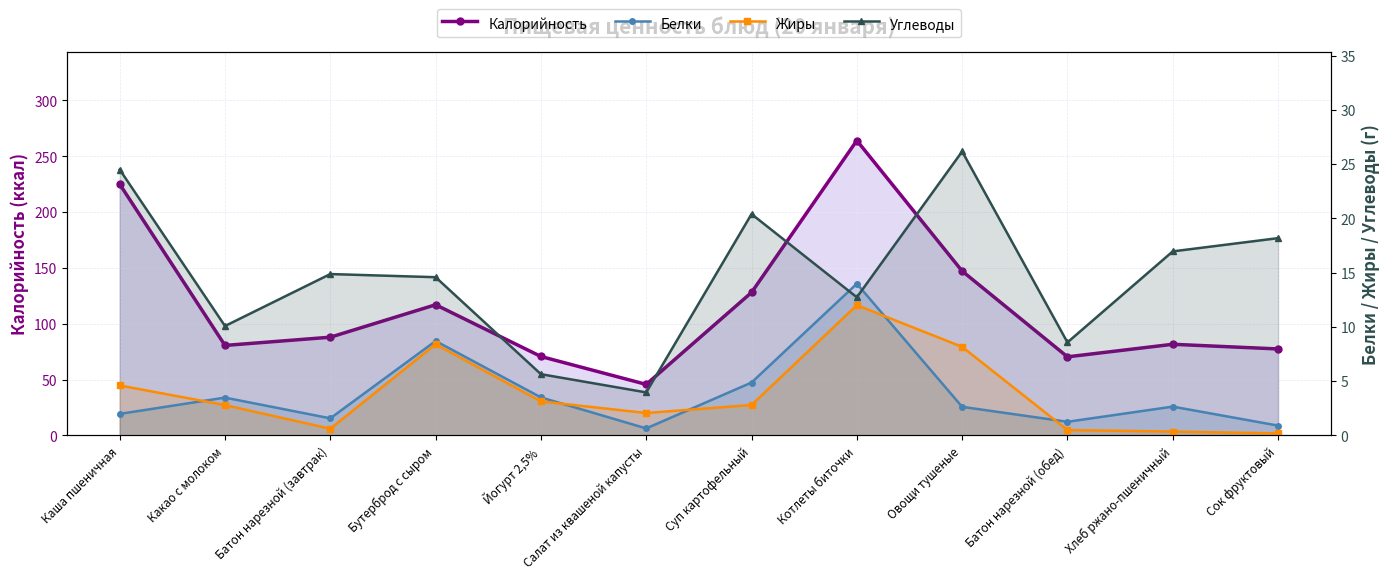

Is the value of Жиры at Котлеты биточки greater than the value of Углеводы at Какао с молоком?

Yes